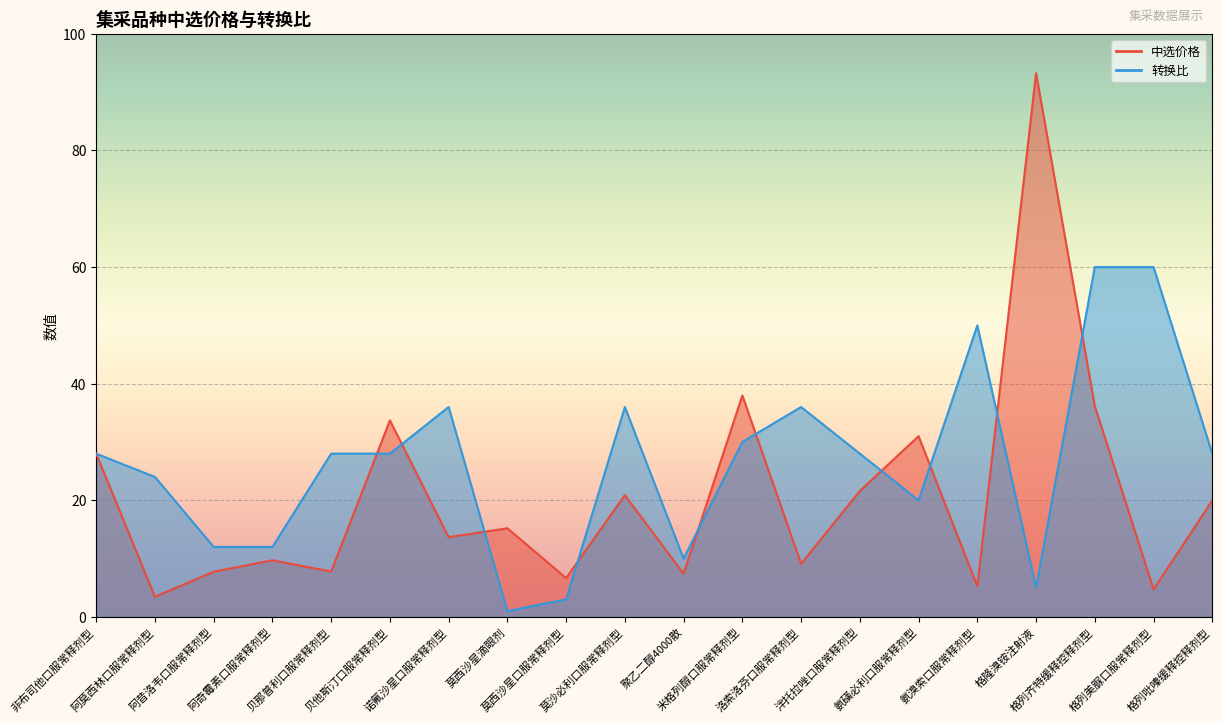

At which category is the sum across all series the highest?

格隆溴铵注射液